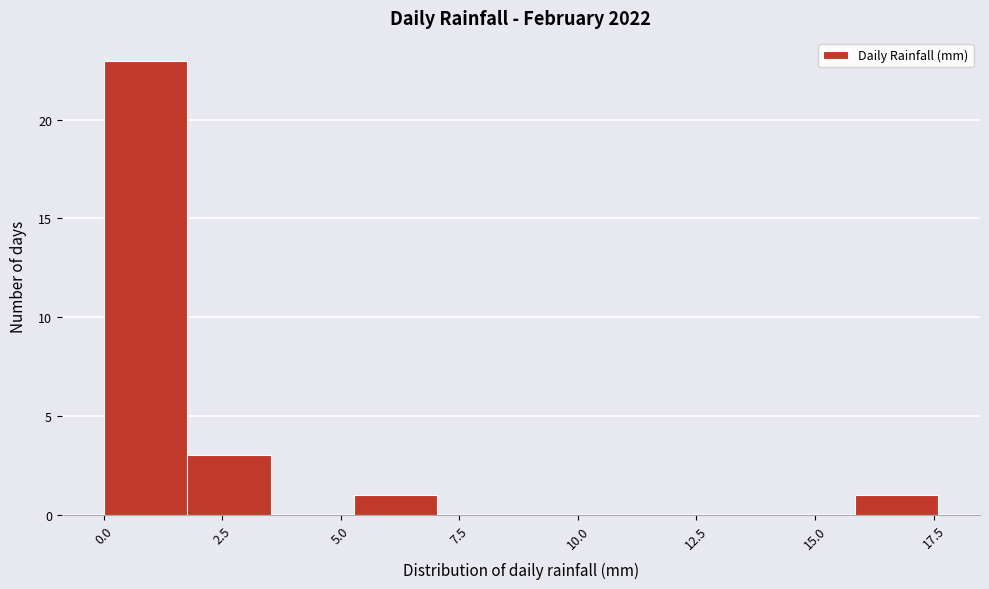

Read against the x-axis, roughly where is the centre of the tallest bar?

1.0